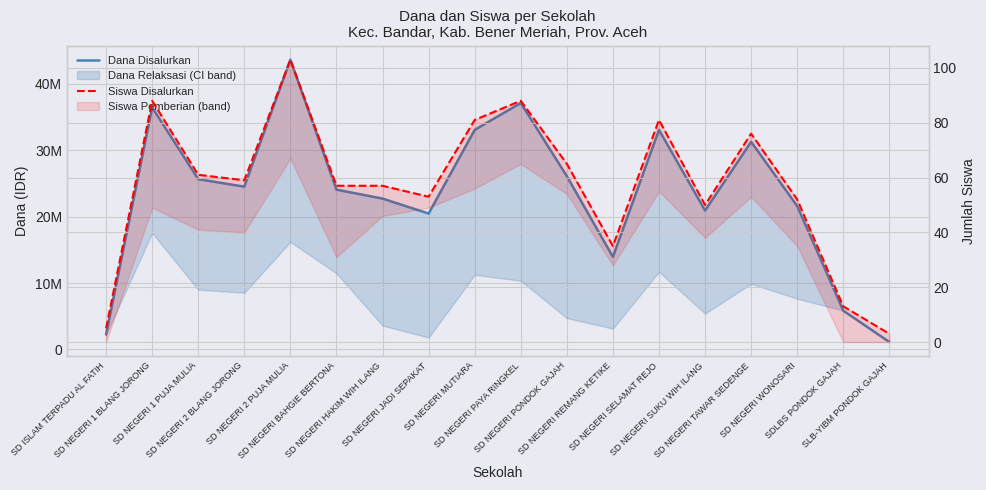

True or false: Dana Disalurkan and Siswa Disalurkan intersect in this chart.

False